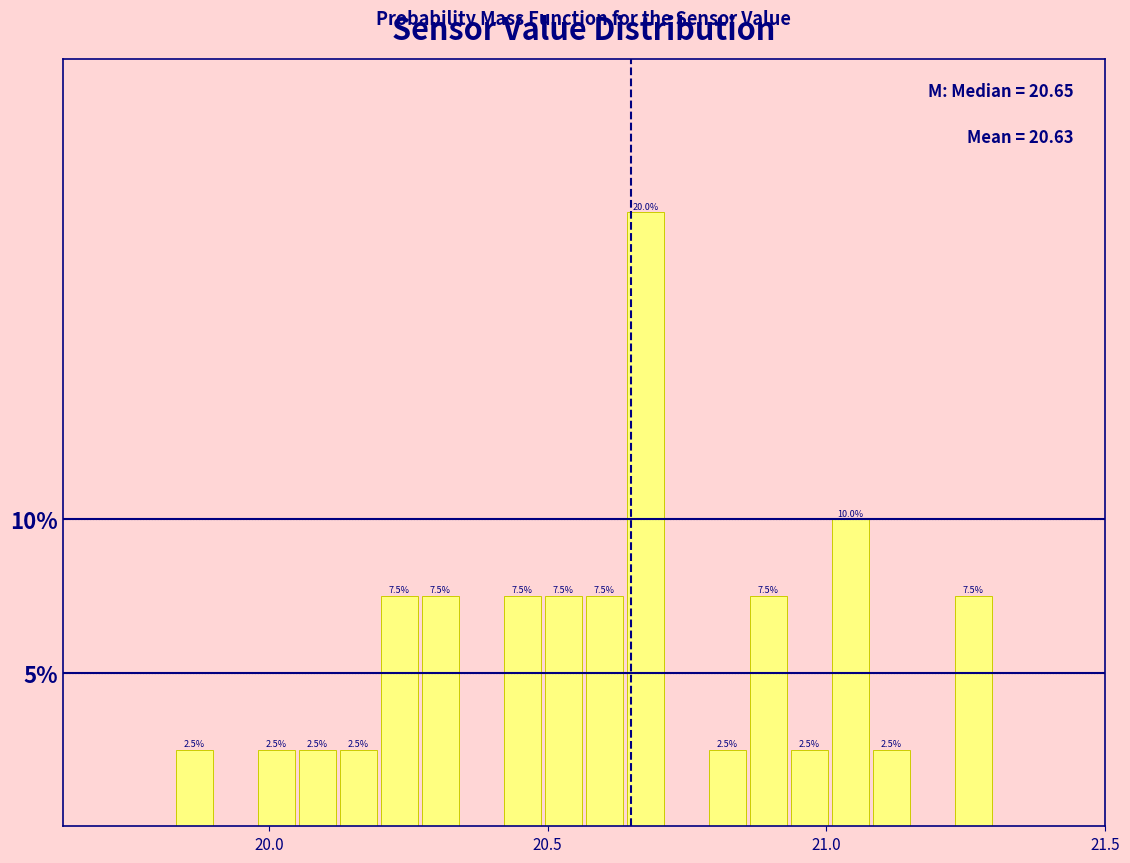

Read against the x-axis, roughly where is the centre of the tallest bar?

20.70